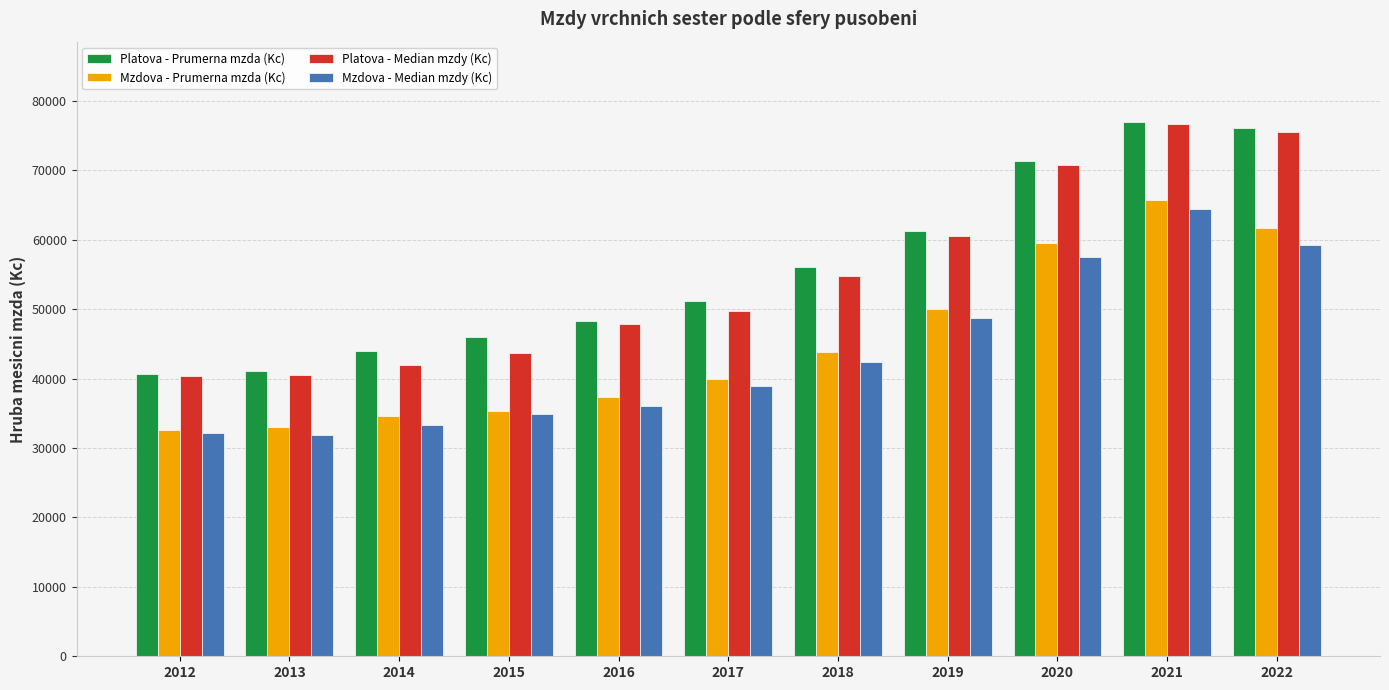

Is it true that Mzdova - Prumerna mzda (Kc) equals 39880.4 at 2017?

True